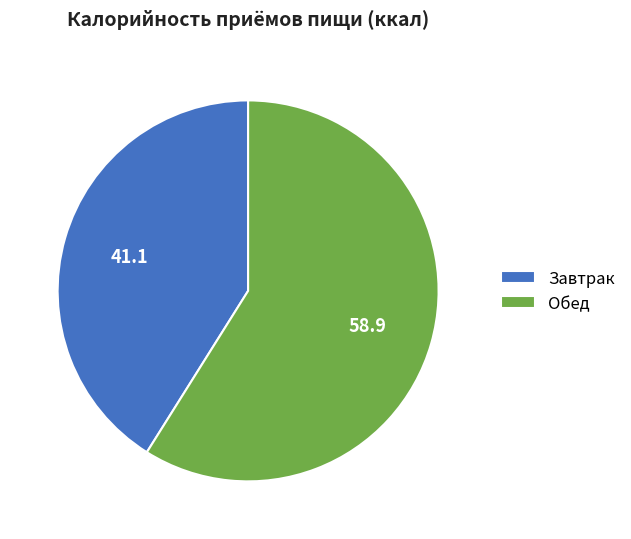

Between Завтрак and Обед, which is larger?

Обед